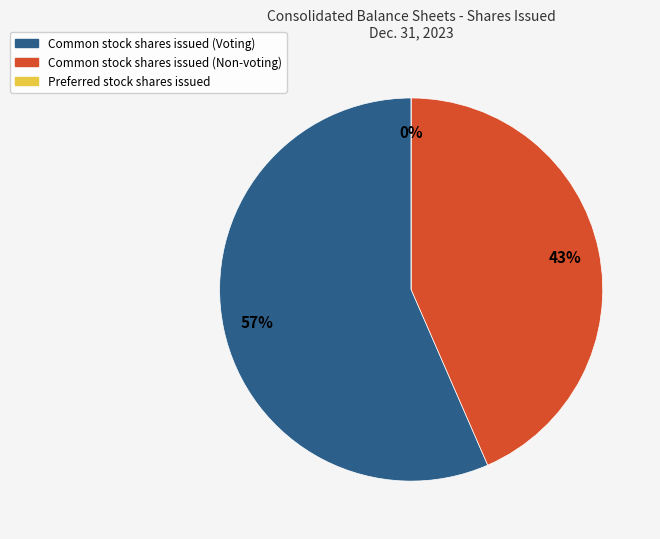

Is it true that Preferred stock shares issued is 0% of the pie?

True